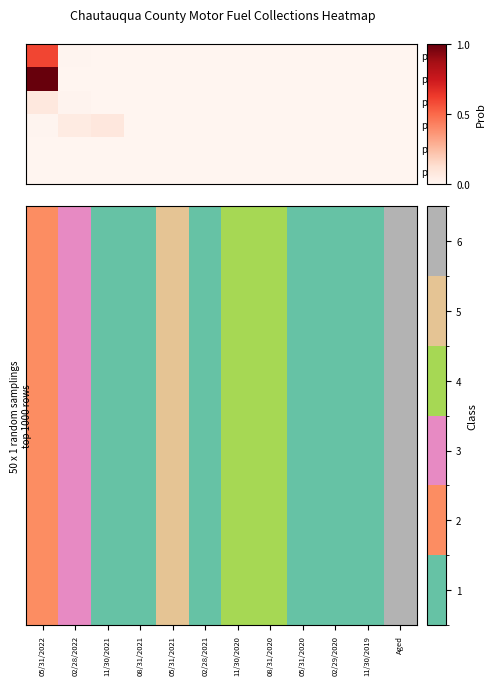

Count the number of categories in the chart.

12